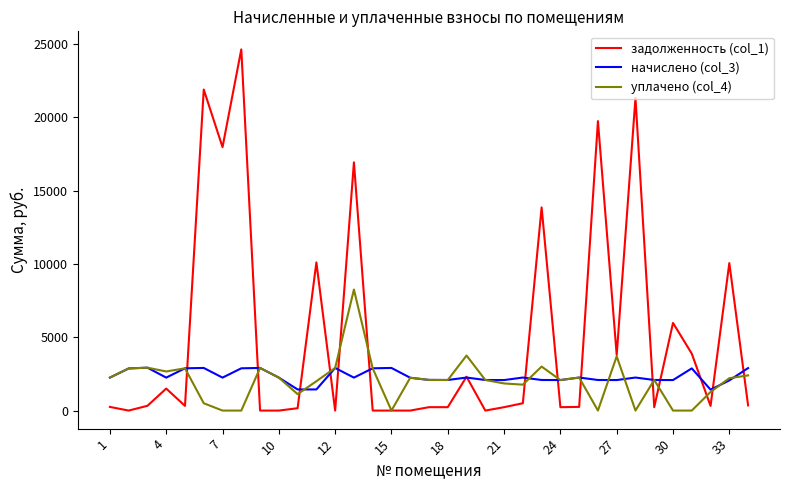

Which series has the largest total across all categories?

задолженность (col_1)